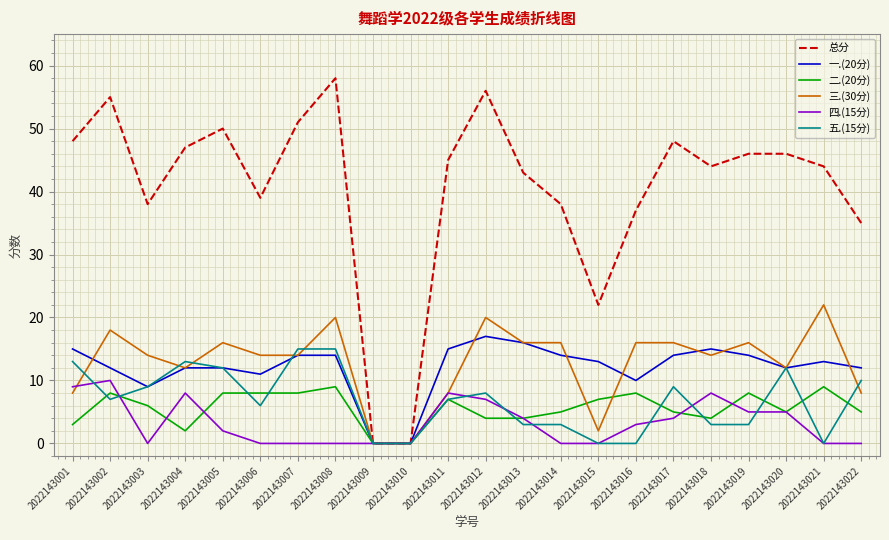

At which label does 总分 first exceed 45?

2022143001